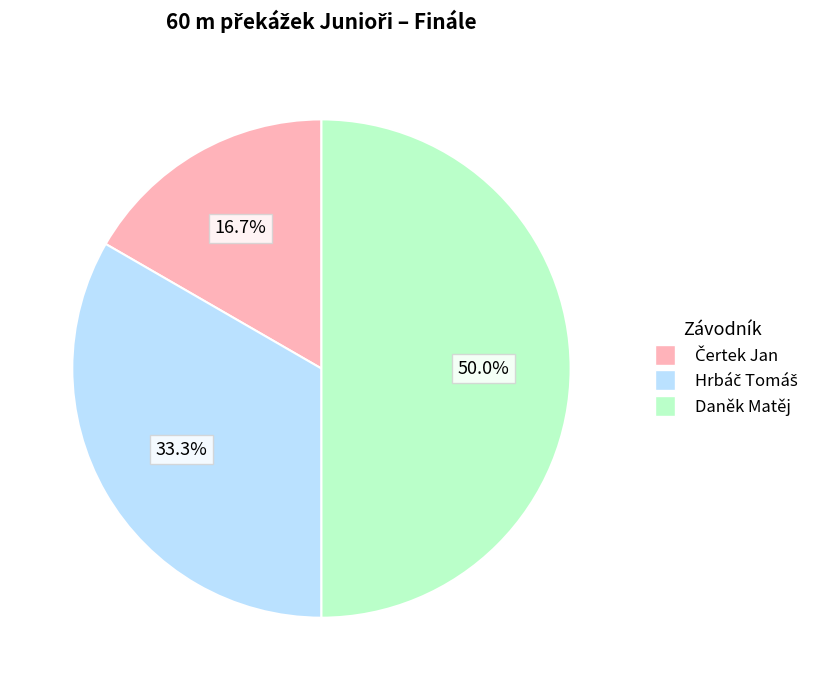

How much of the chart is everything except Daněk Matěj?

50.0%